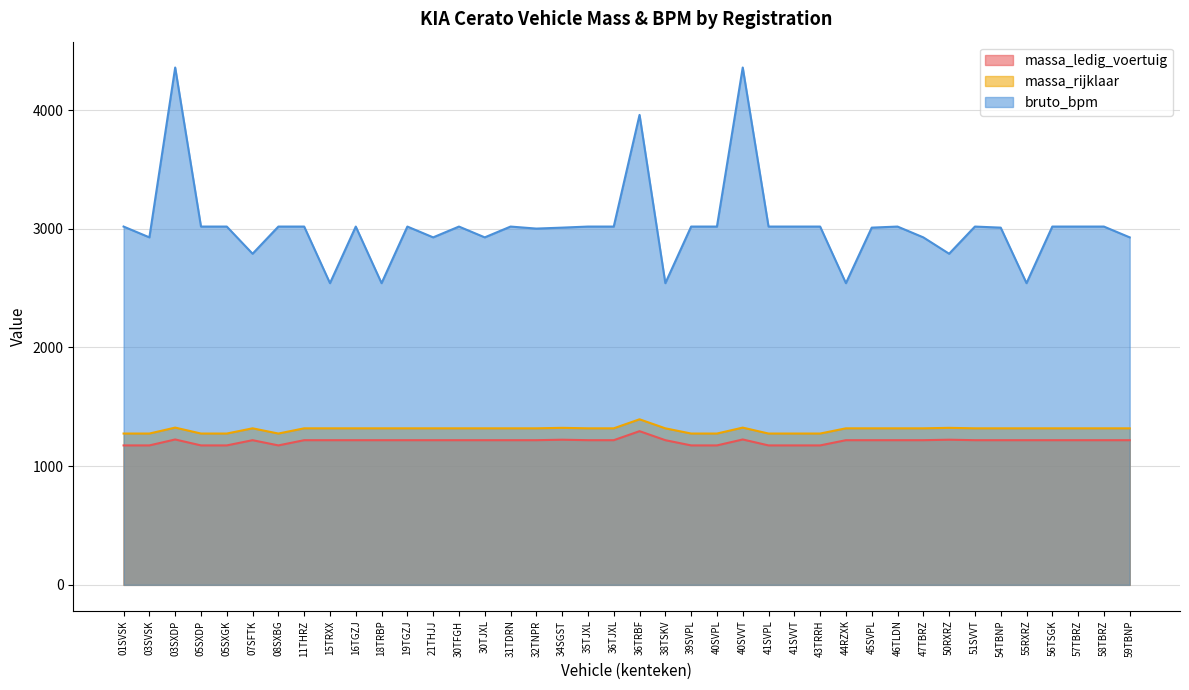

List the labels in order of bruto_bpm value, largest first.

03SXDP, 40SVVT, 36TRBF, 01SVSK, 05SXDP, 05SXGK, 08SXBG, 11THRZ, 16TGZJ, 19TGZJ, 30TFGH, 31TDRN, 35TJXL, 36TJXL, 39SVPL, 40SVPL, 41SVPL, 41SVVT, 43TRRH, 46TLDN, 51SVVT, 56TSGK, 57TBRZ, 58TBRZ, 34SGST, 45SVPL, 54TBNP, 32TNPR, 03SVSK, 21THJJ, 30TJXL, 47TBRZ, 59TBNP, 07SFTK, 50RXRZ, 15TRXX, 18TRBP, 38TSKV, 44RZXK, 55RXRZ